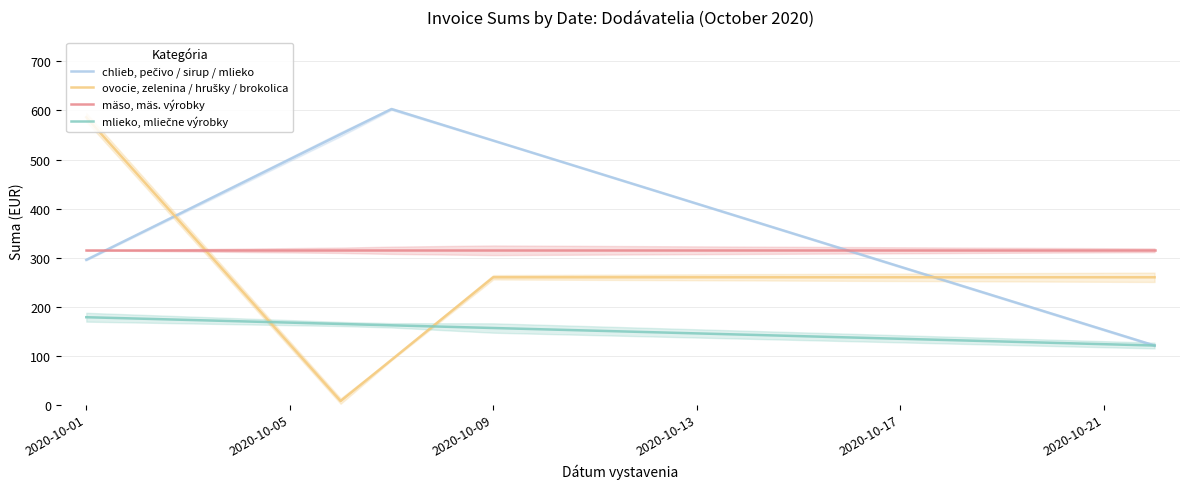

The value of mlieko, mliečne výrobky at 2020-10-05 is 285.1. True or false?

False